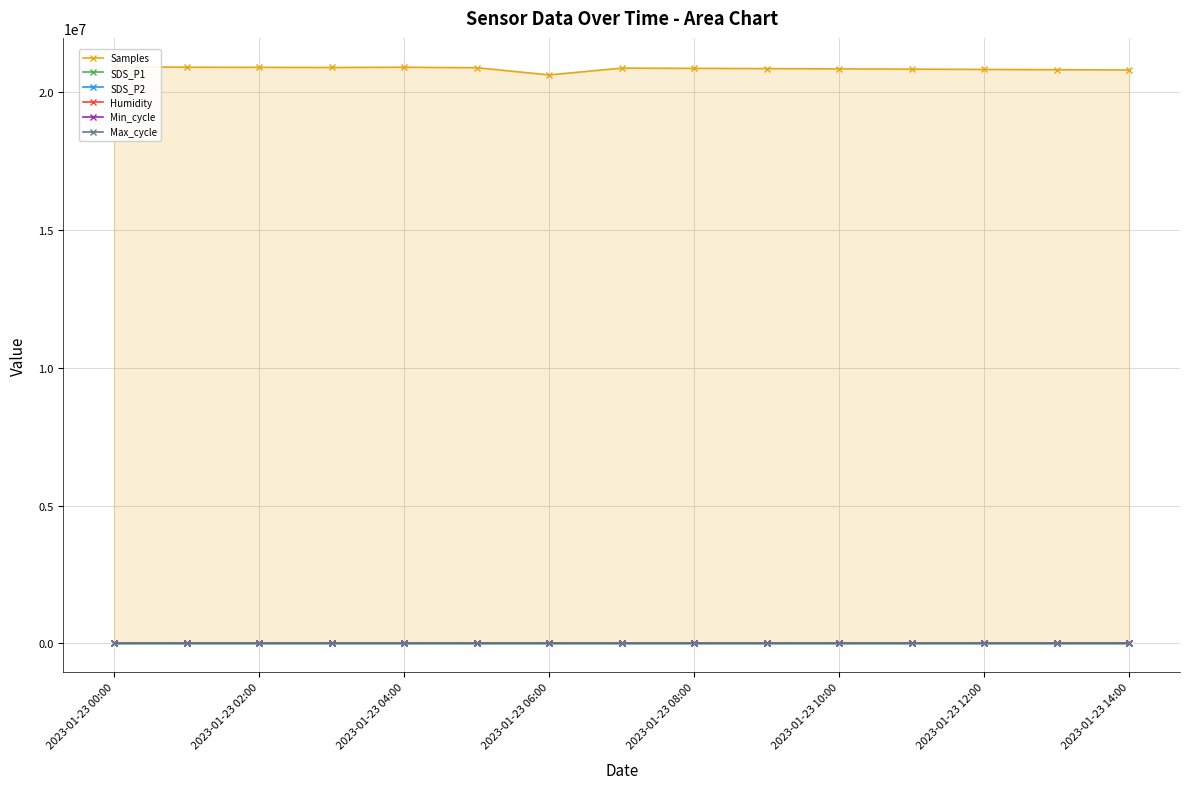

At which category is the sum across all series the highest?

2023-01-23 00:00